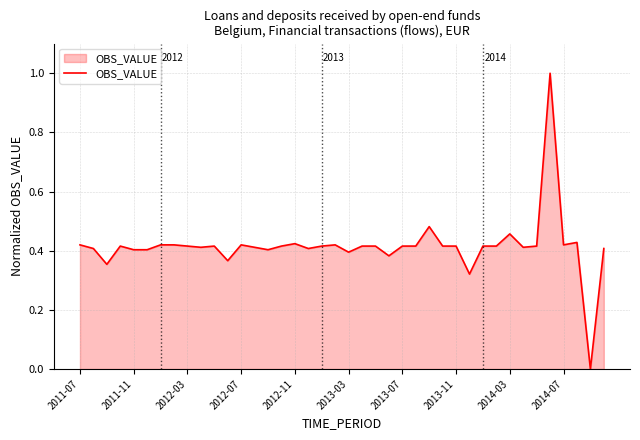

Does the chart display data point markers on the line(s)?

No